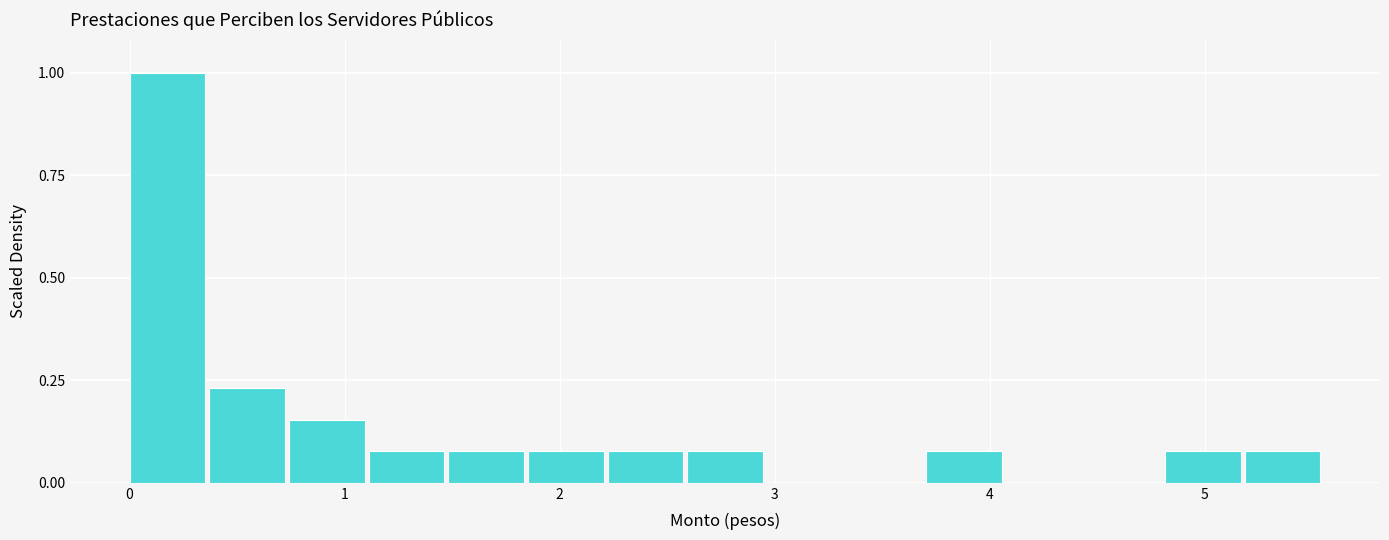

Around what value on the x-axis is the tallest bar? Give the approximate position of its centre, as read against the axis.

0.2